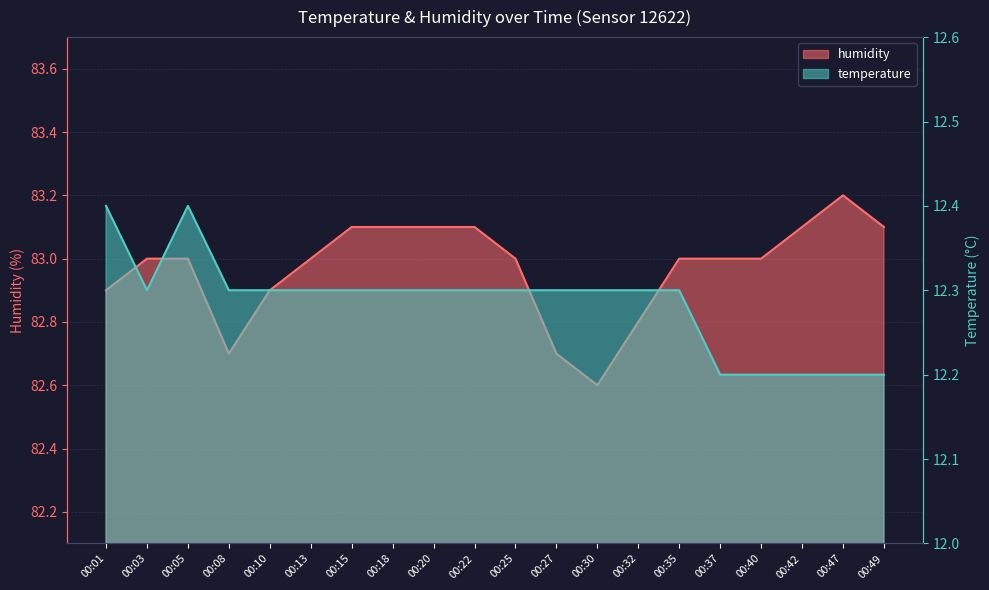

The value of humidity at 00:27 is 82.7. True or false?

True